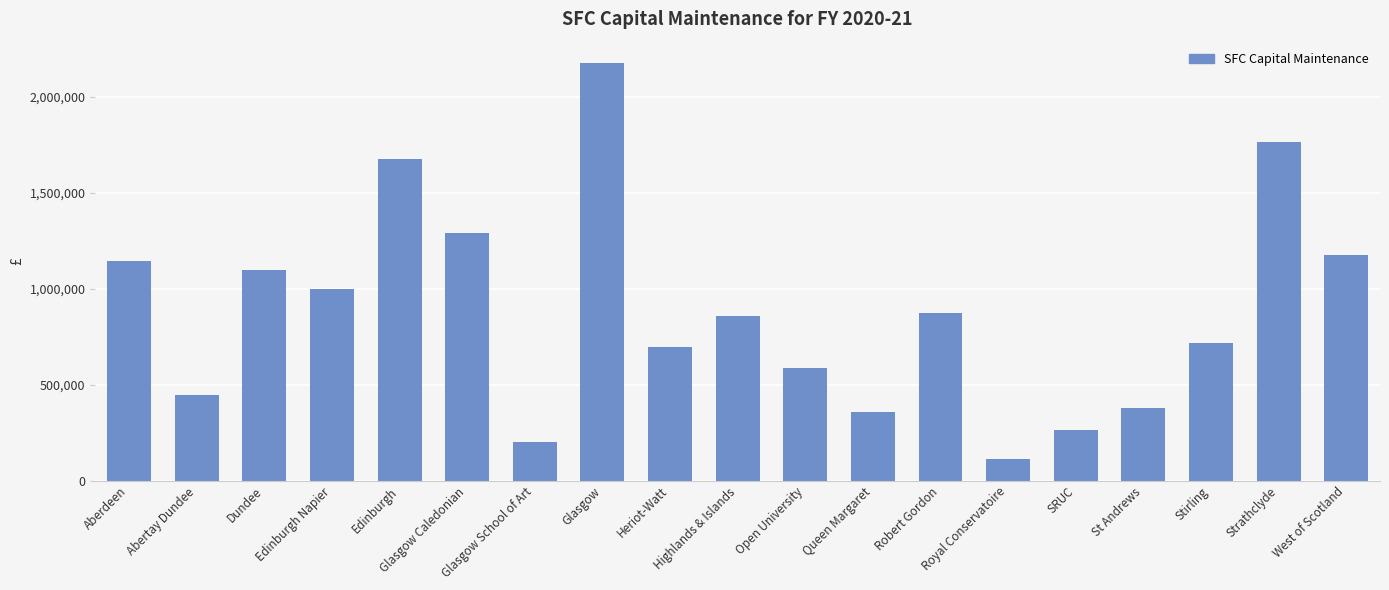

What is the minimum value shown in the chart?

112386